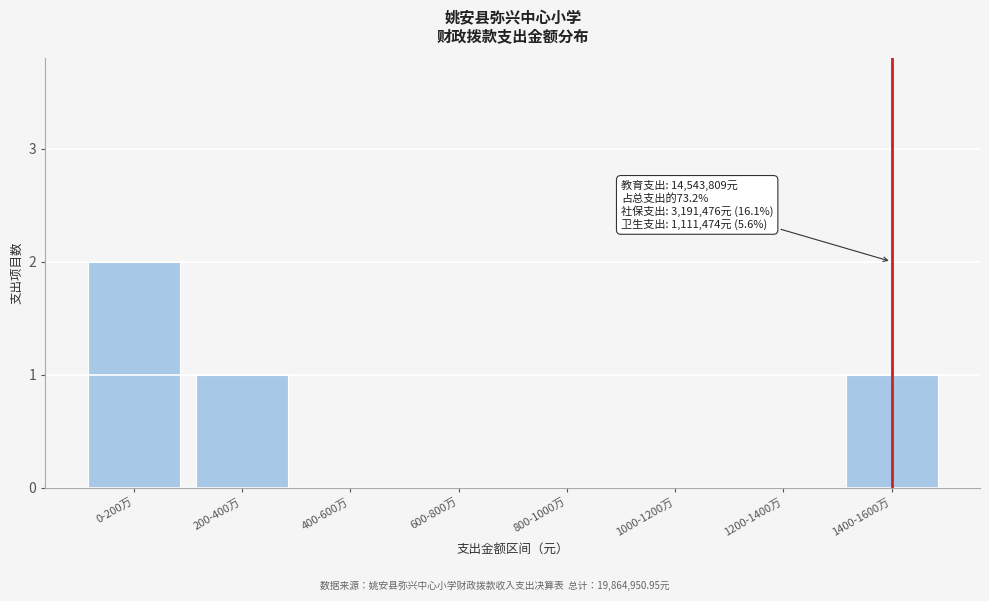

Reading left to right, transcribe all the data shown in this chart.

0-200万=2	200-400万=1	400-600万=0	600-800万=0	800-1000万=0	1000-1200万=0	1200-1400万=0	1400-1600万=1